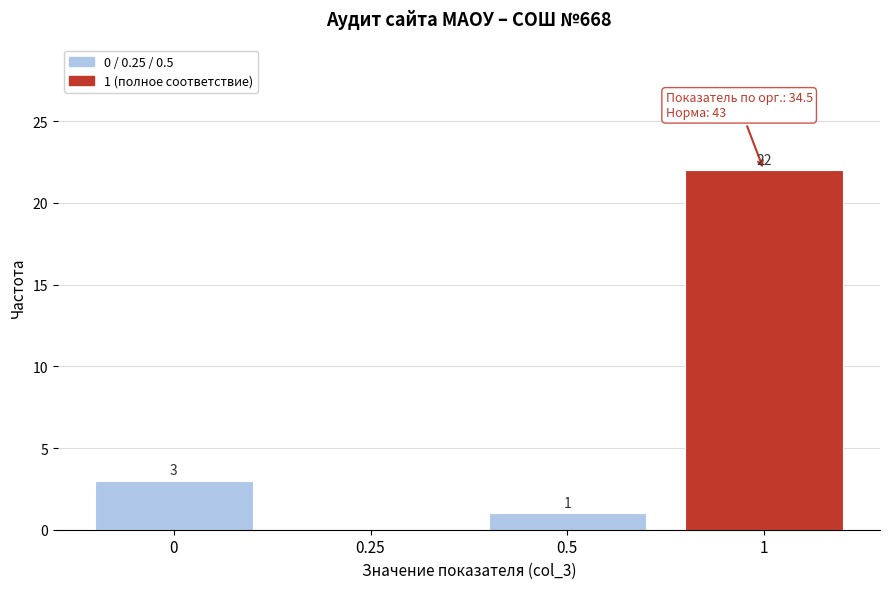

Reading left to right, list all the values displayed in this chart.

0=3	0.25=0	0.5=1	1=22